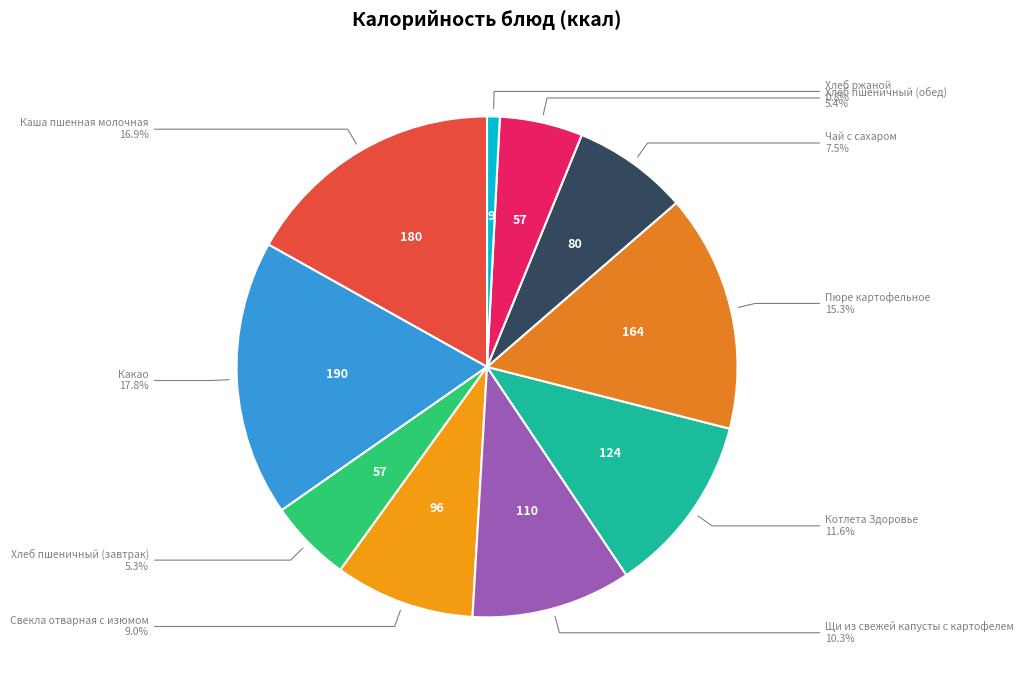

What is the largest slice in the pie chart?

Какао